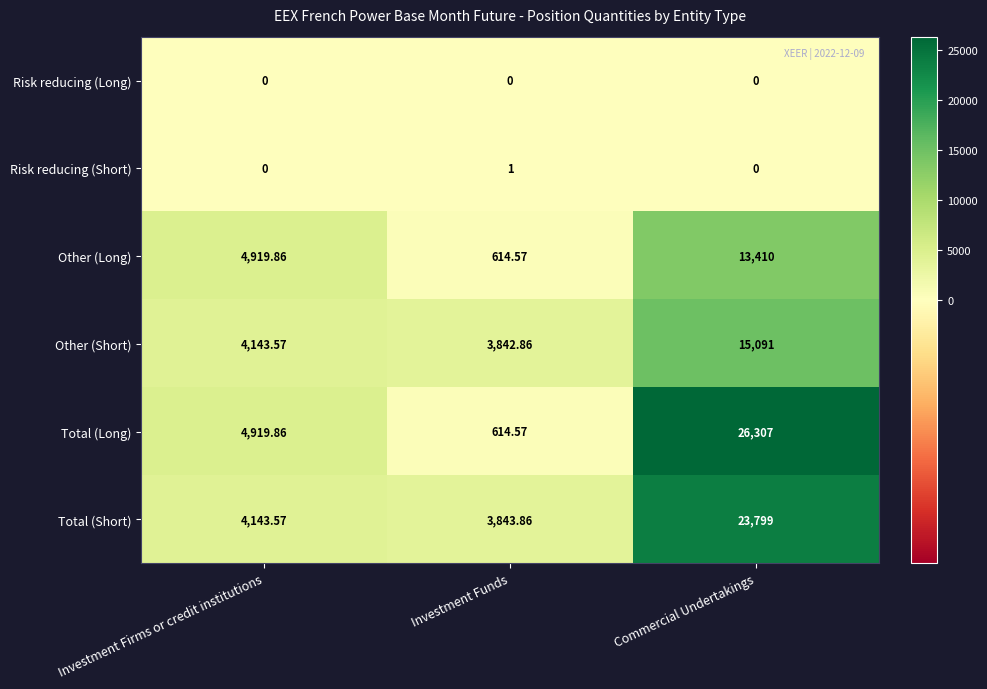

Rank the series by their maximum value, from highest to lowest.

Total (Long), Total (Short), Other (Short), Other (Long), Risk reducing (Short), Risk reducing (Long)